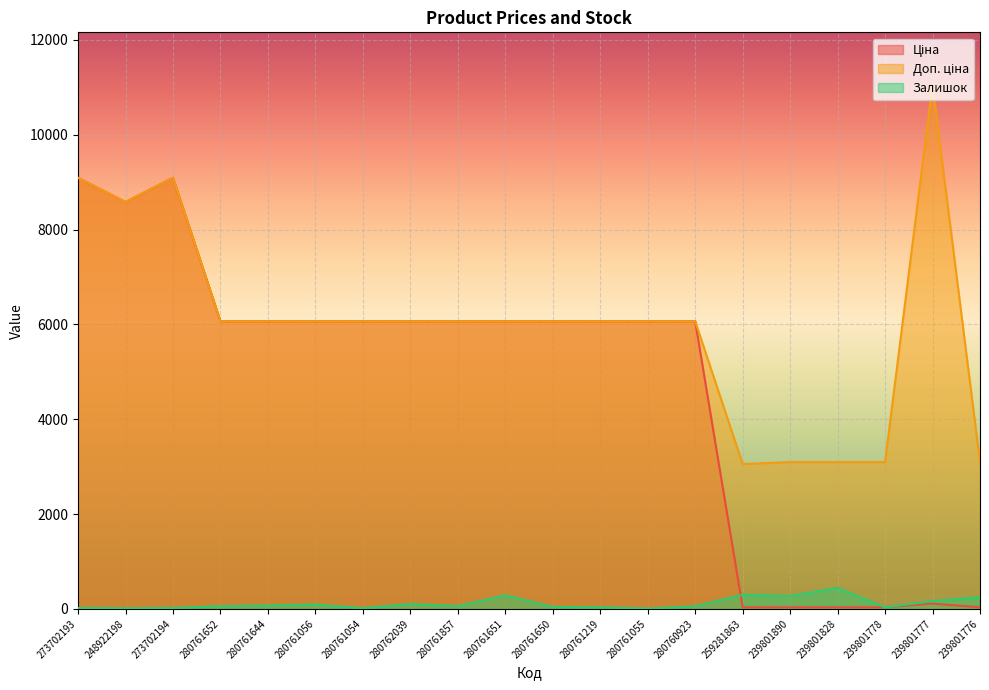

Read the Ціна value at 280761652.

6067.2